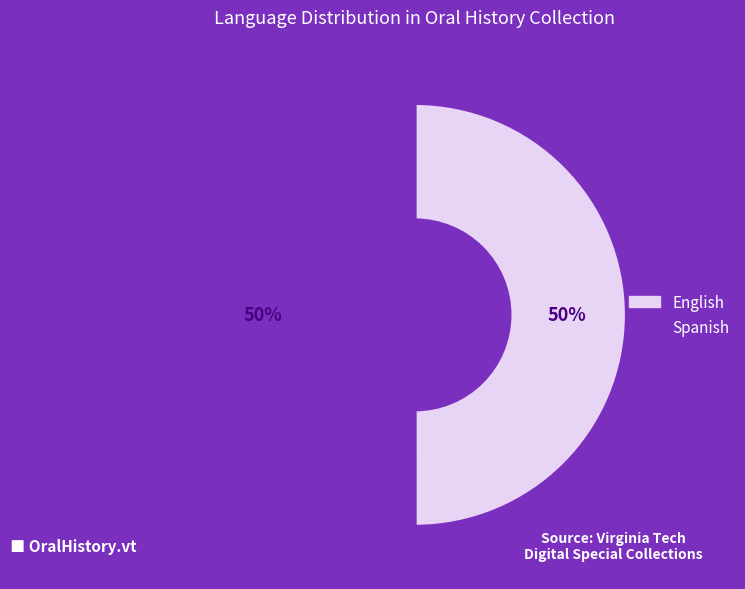

To the nearest percent, what is the average slice percentage?

50%